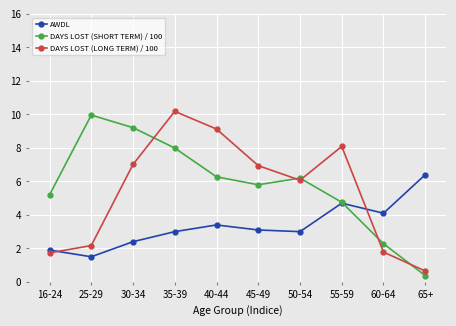

What is the spread (max minus min) of values at 50-54?

3.2